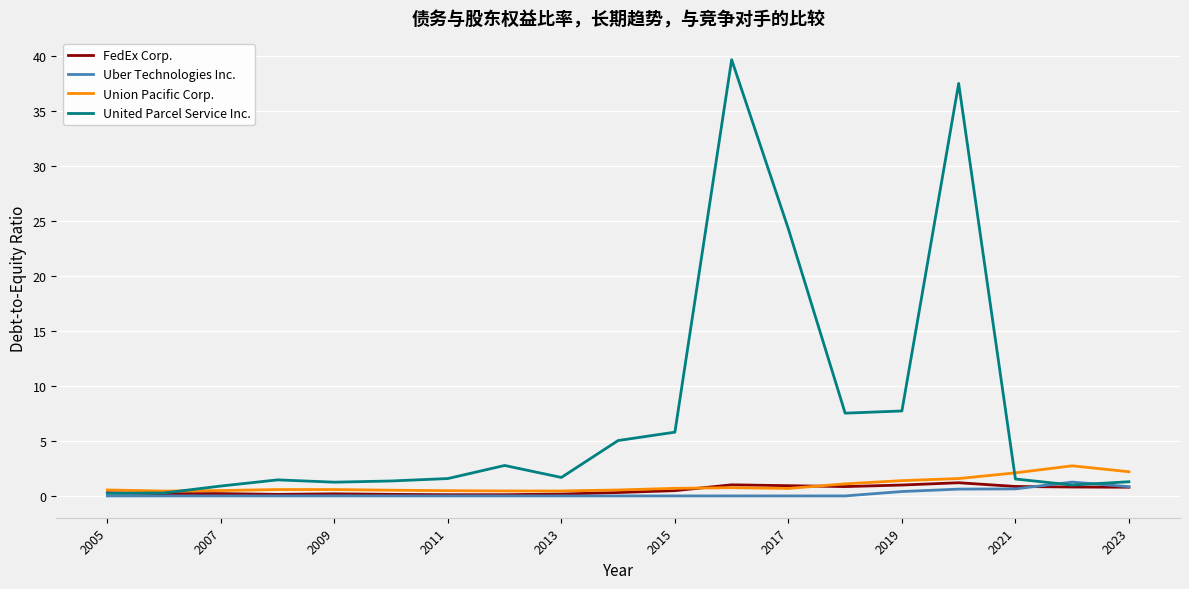

Which series has the largest range (max minus min)?

United Parcel Service Inc.